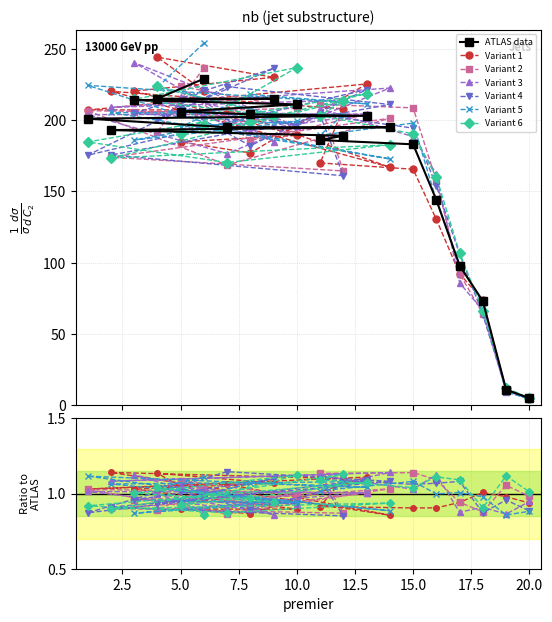

The chart shows a value of 215 at 4. True or false?

True